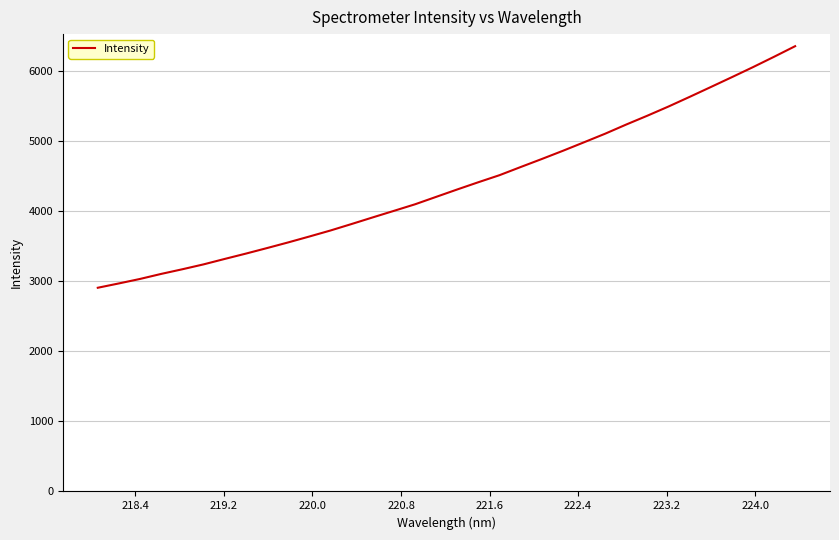

How many lines are shown in the chart?

1